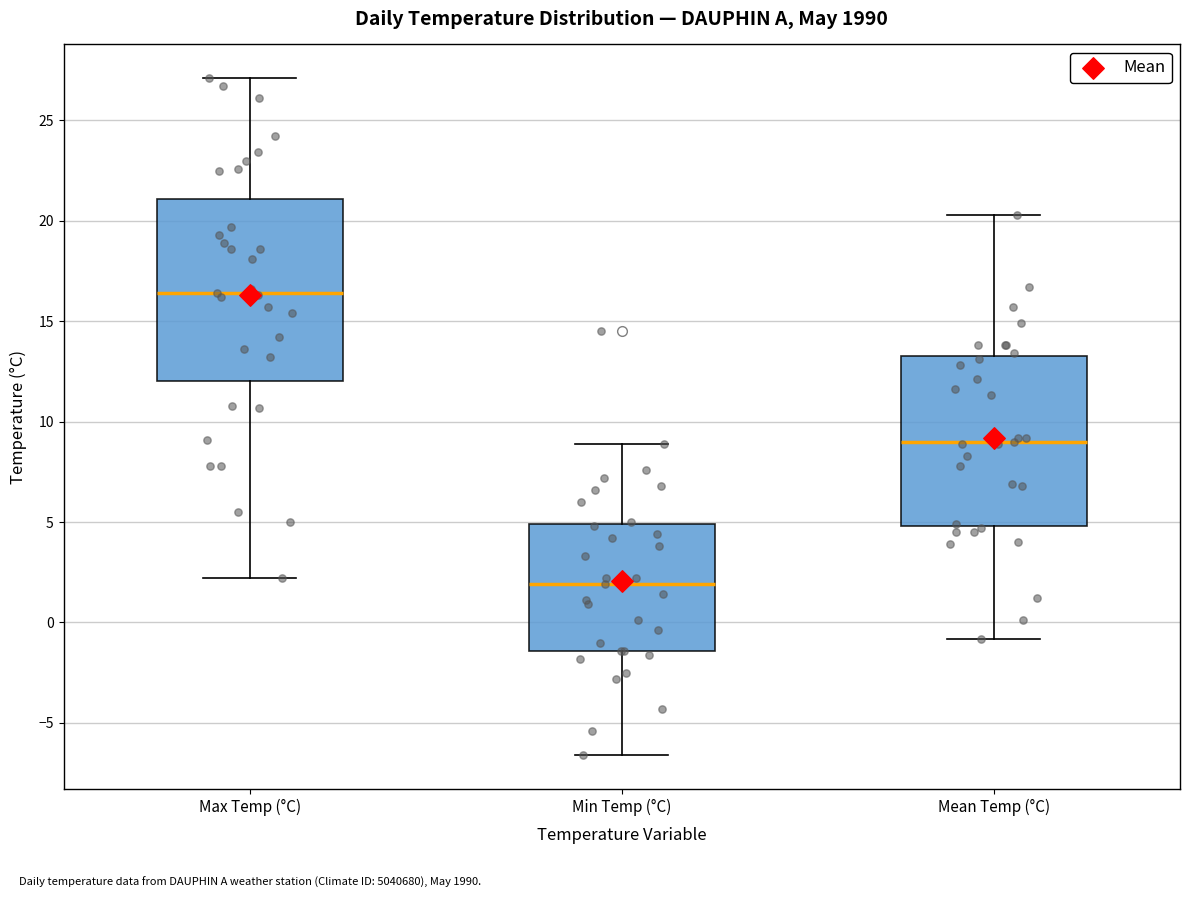

Reading left to right, read every box against the y-axis: the position of its median line, the range the box covers, and the ends of its whiskers. The values are not printed on the chart, so give them approximately, as read against the axis.

Max Temp (°C): median 16.5, box 12.0 to 21.0, whiskers 2.0 to 27.0
Min Temp (°C): median 2.0, box -1.5 to 5.0, whiskers -6.5 to 9.0
Mean Temp (°C): median 9.0, box 5.0 to 13.5, whiskers -1.0 to 20.5